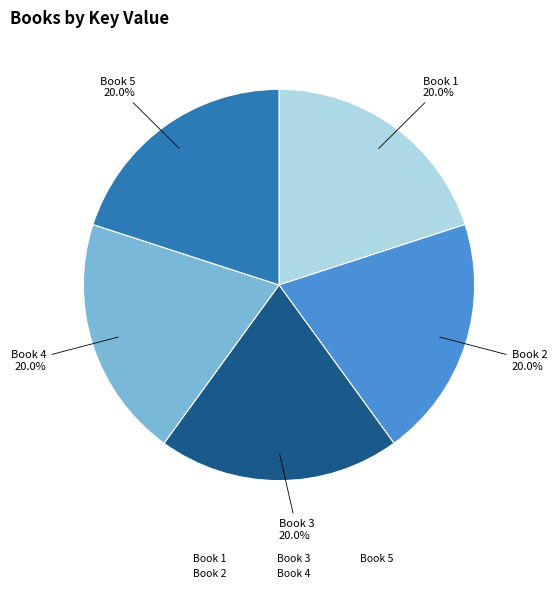

Is the sum of Book 5 and Book 4 greater than half?

No